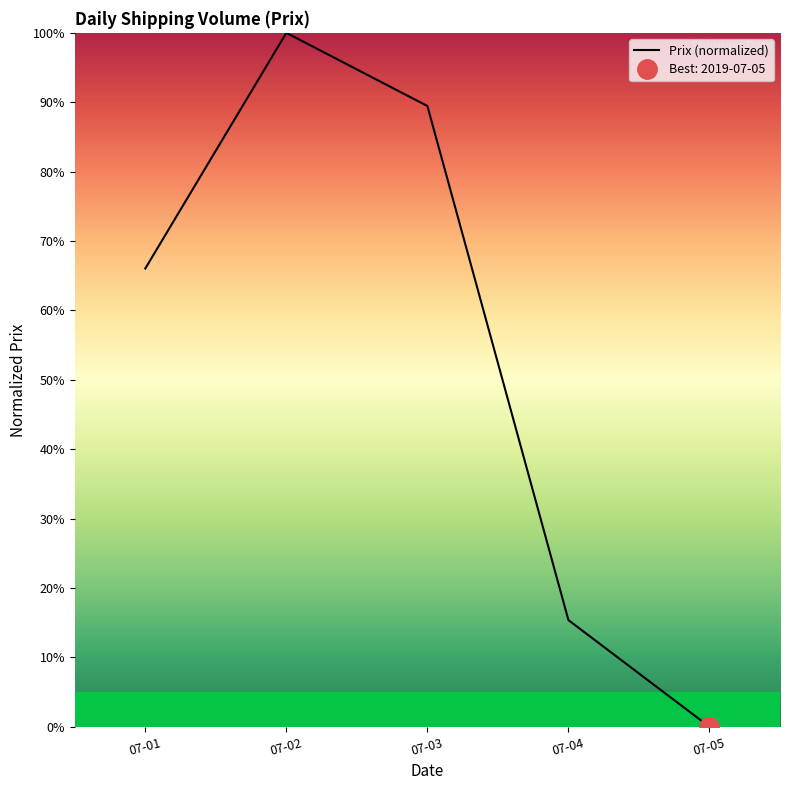

Rank the categories by value from lowest to highest.

07-05, 07-04, 07-01, 07-03, 07-02